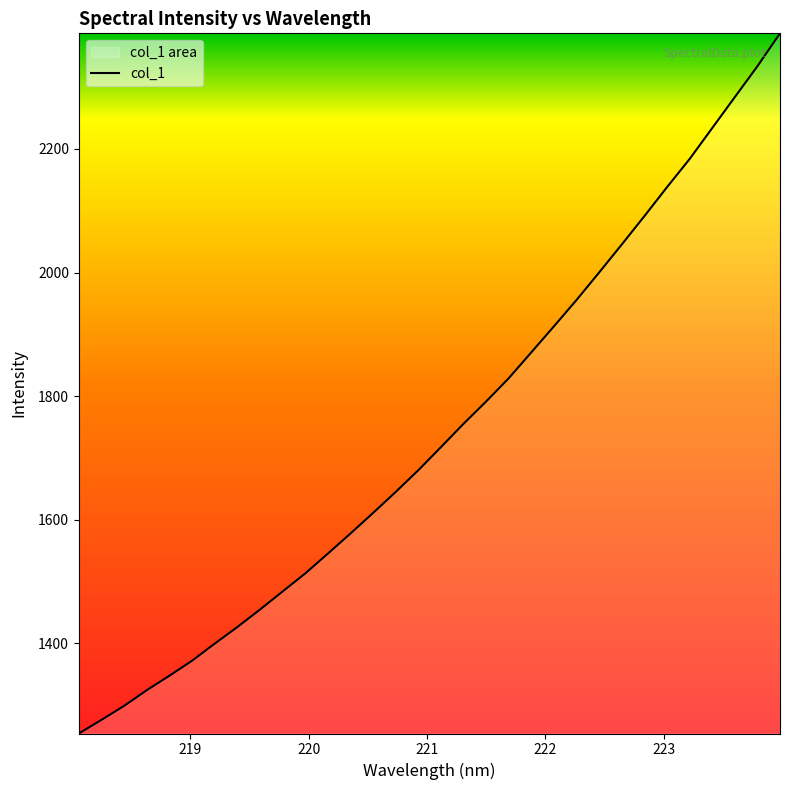

How many lines are shown in the chart?

1